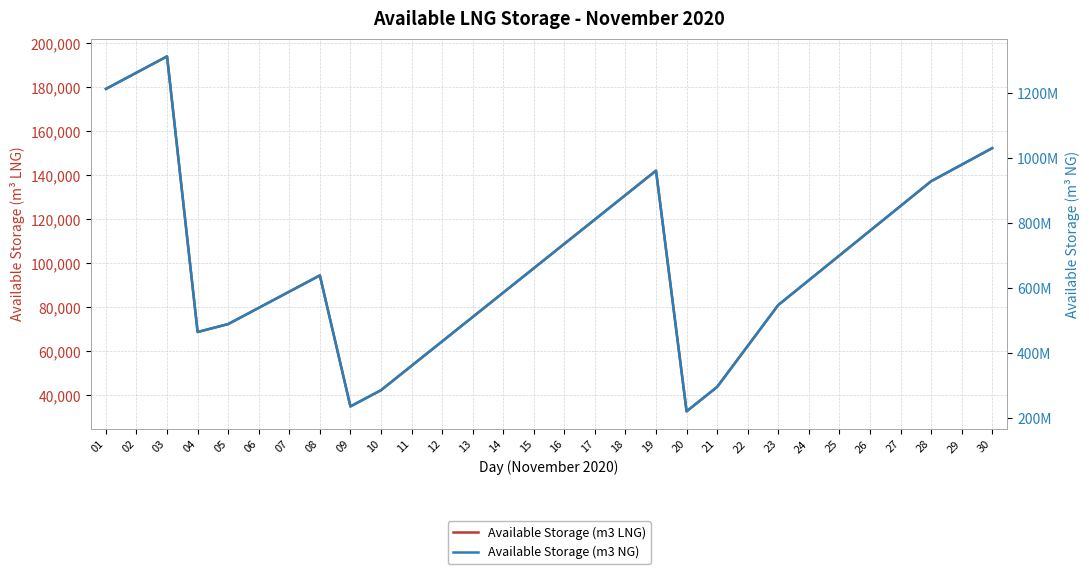

At which category is the sum across all series the highest?

03